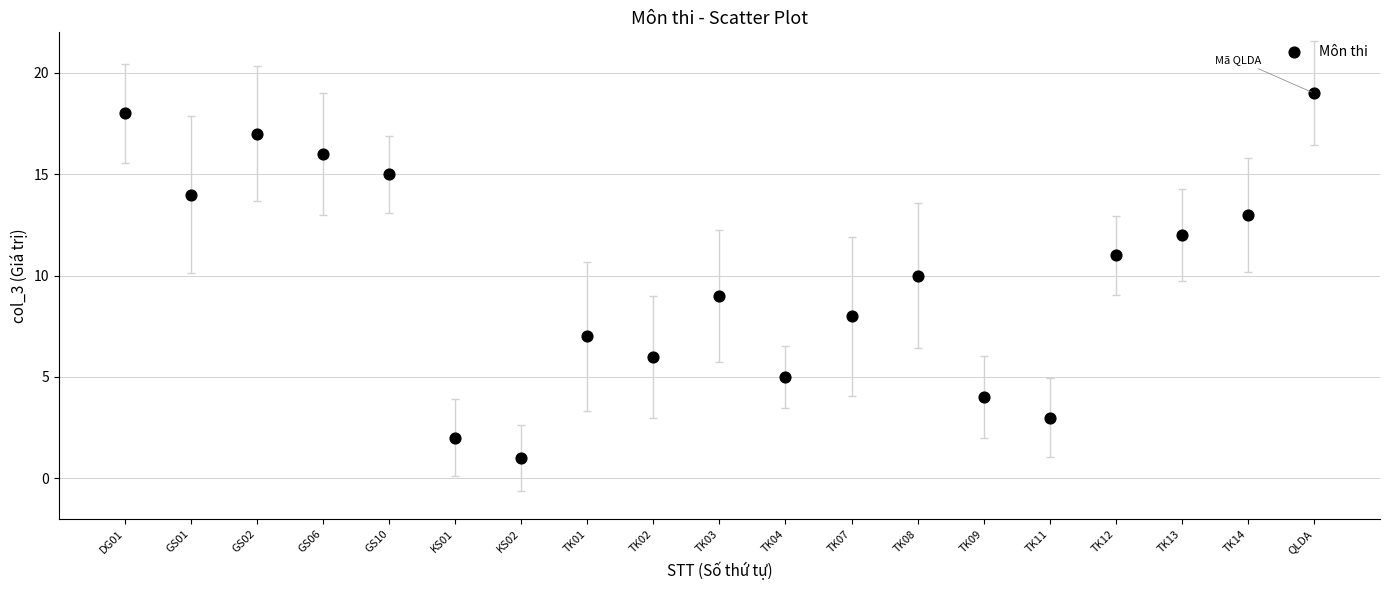

What is the range of Y values (max minus min)?

18